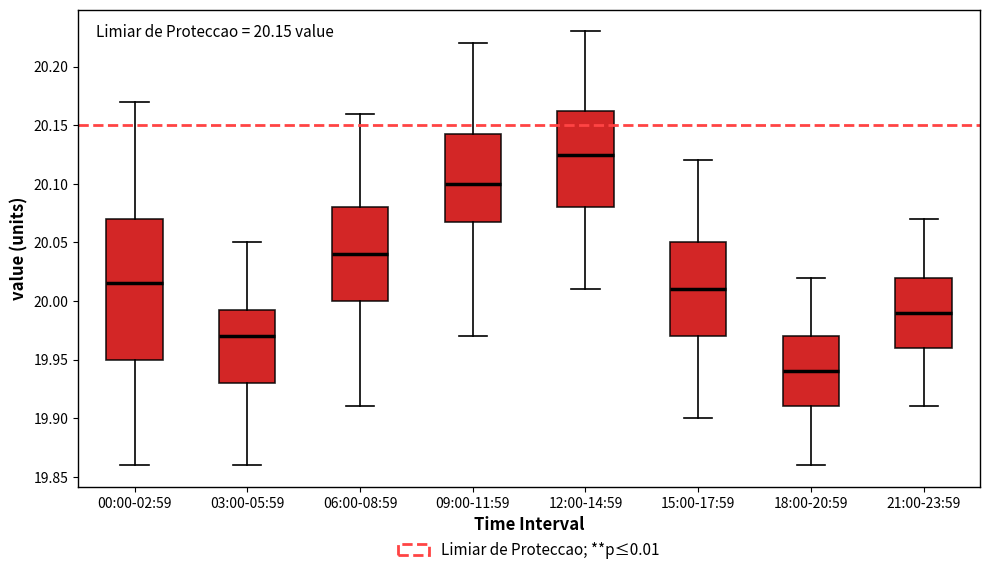

Which box's median line is the highest?

12:00-14:59